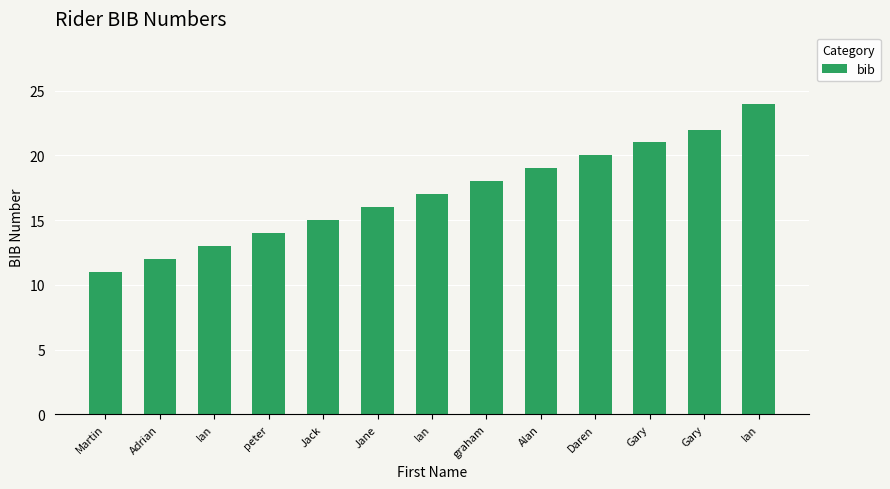

What is the difference between the maximum and minimum values?

13